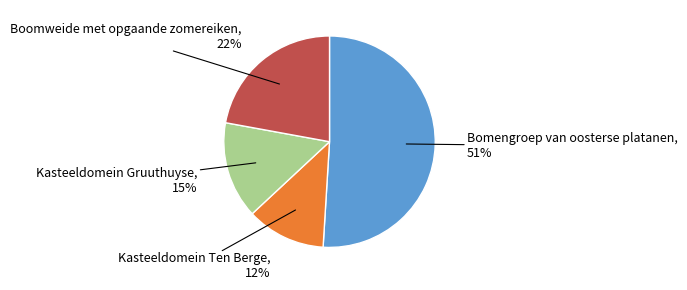

What percentage is the Kasteeldomein Gruuthuyse slice, to the nearest percent?

15%